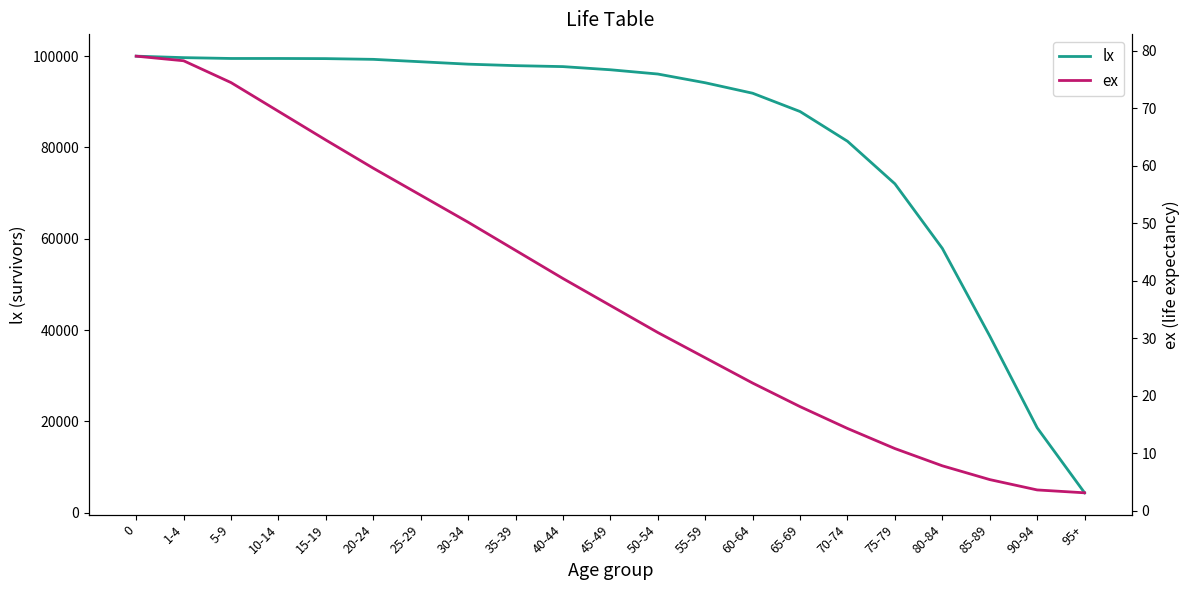

At how many categories does at least one series exceed 91893?

13